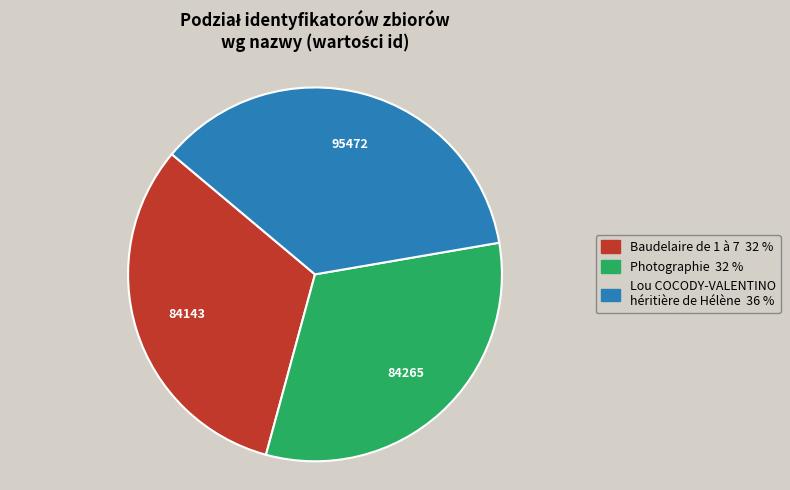

What is the largest slice in the pie chart?

Lou COCODY-VALENTINO héritière de Hélène